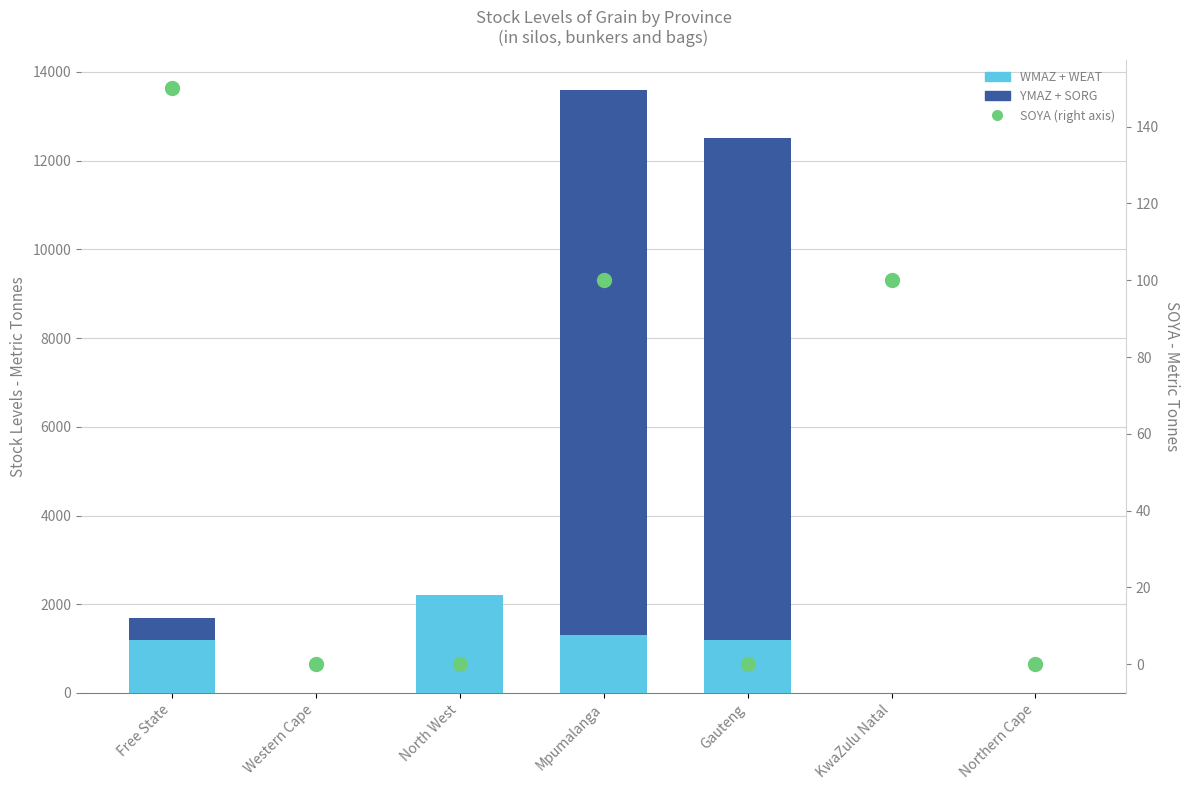

Which series reaches the minimum Y coordinate?

WMAZ + WEAT